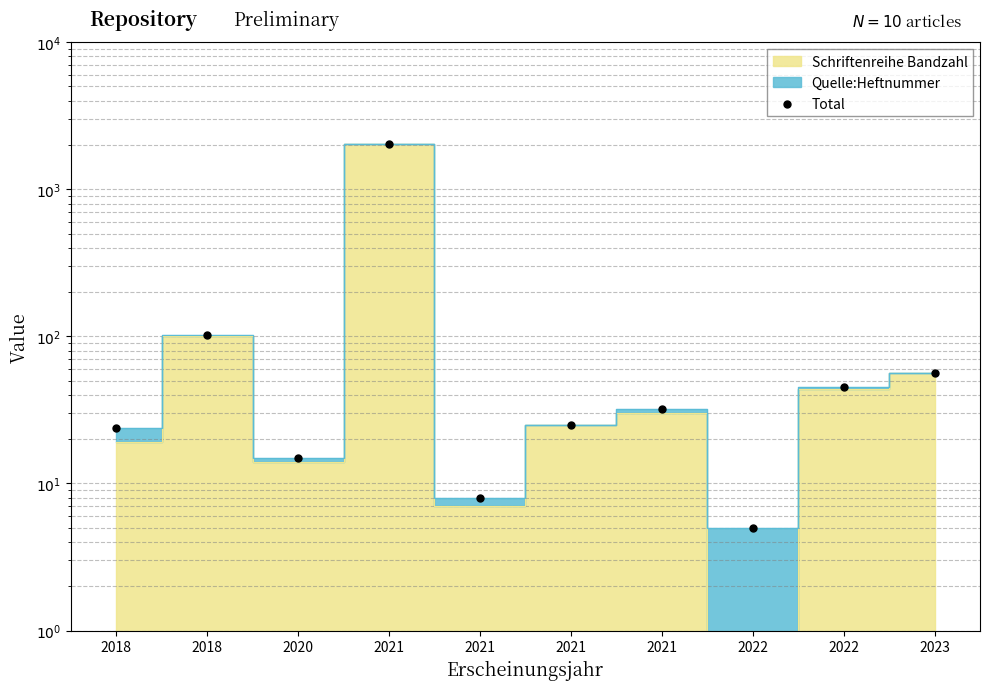

Which has a higher value, 2021 or 2022?

2021